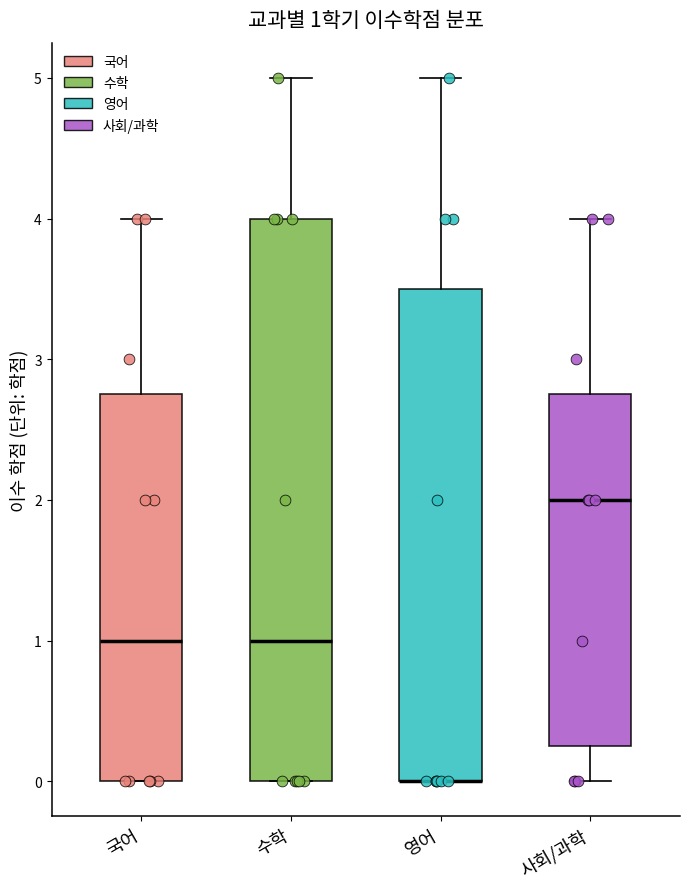

Comparing the boxes themselves (not the whiskers), which one is the tallest?

수학